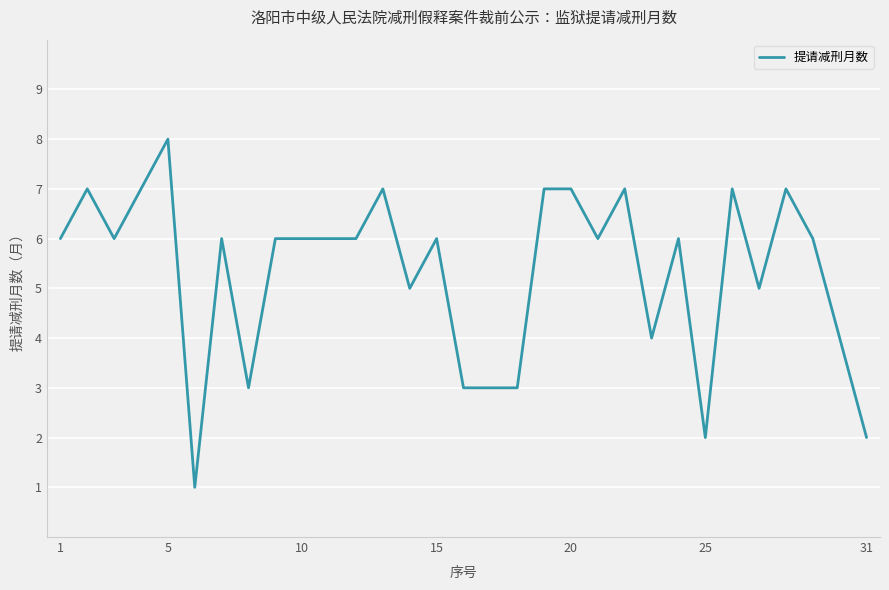

The value at 20 is 7. True or false?

True